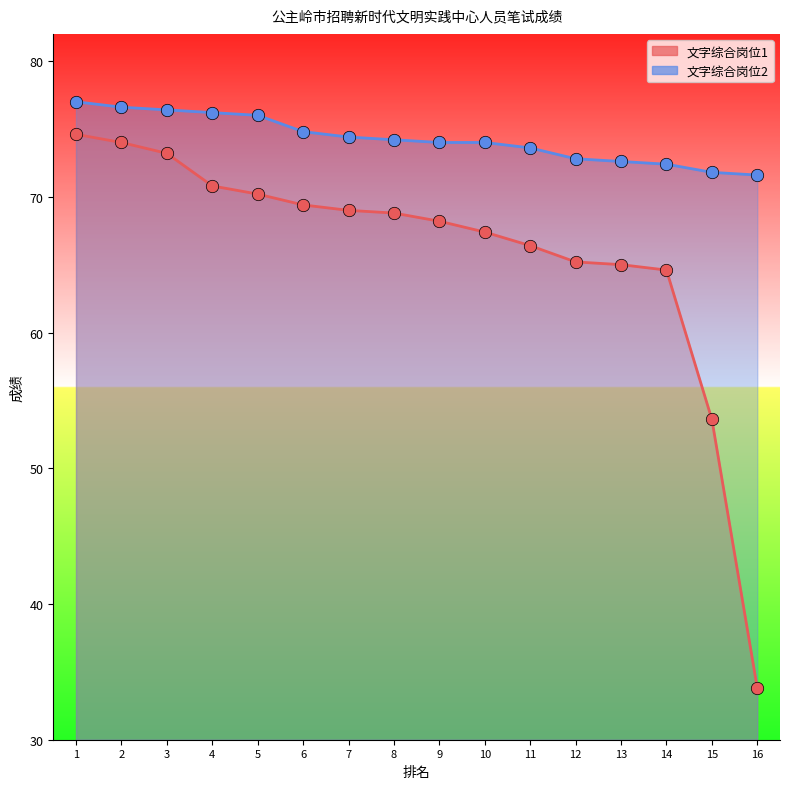

At how many categories does at least one series exceed 58?

16